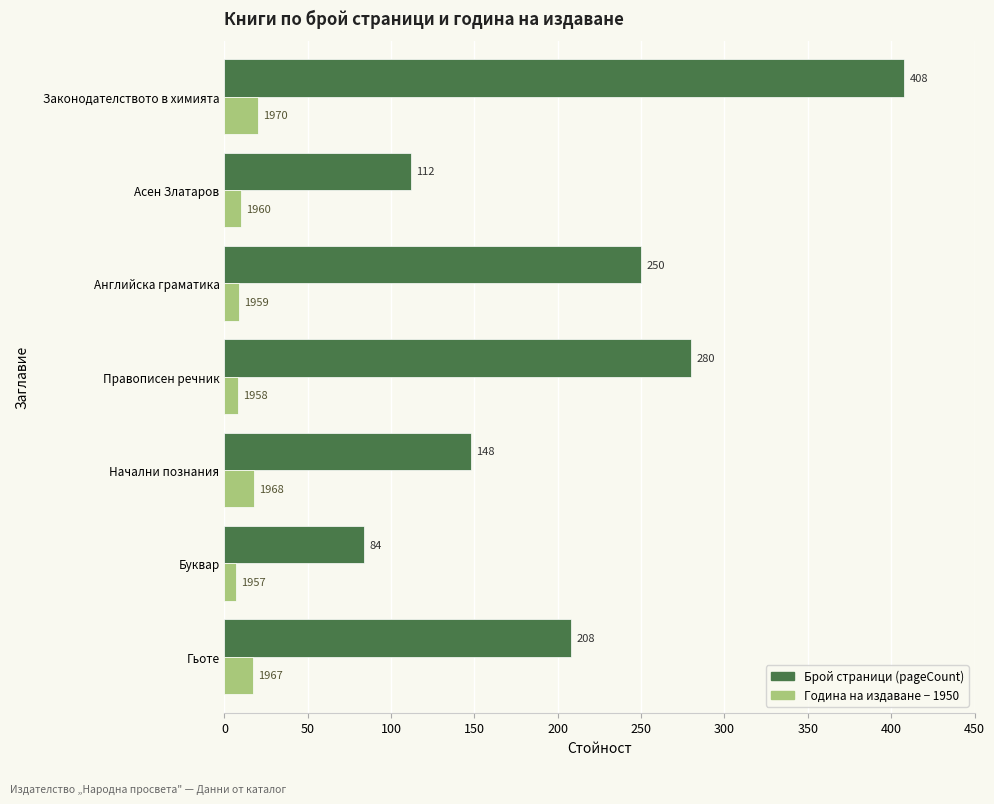

What is the greatest value displayed?

408